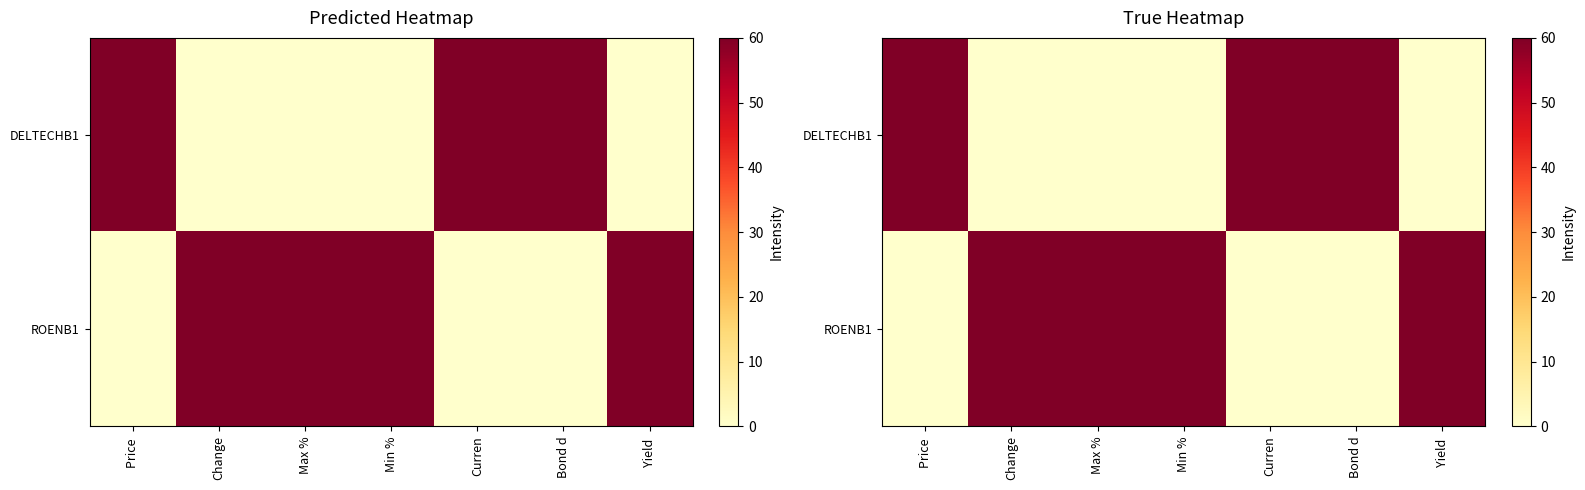

At which label is DELTECHB1 closest to 30?

Price